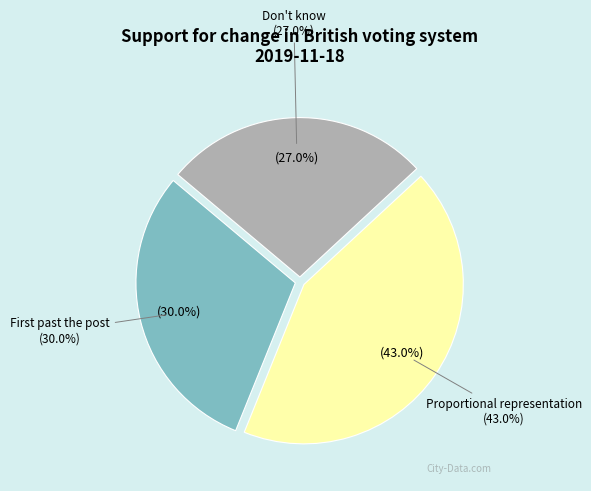

What is the smallest slice in the pie chart?

Don't know